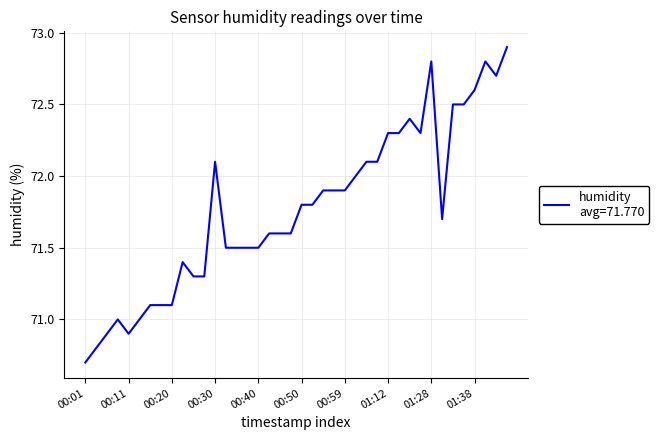

What is the smallest value displayed?

70.7